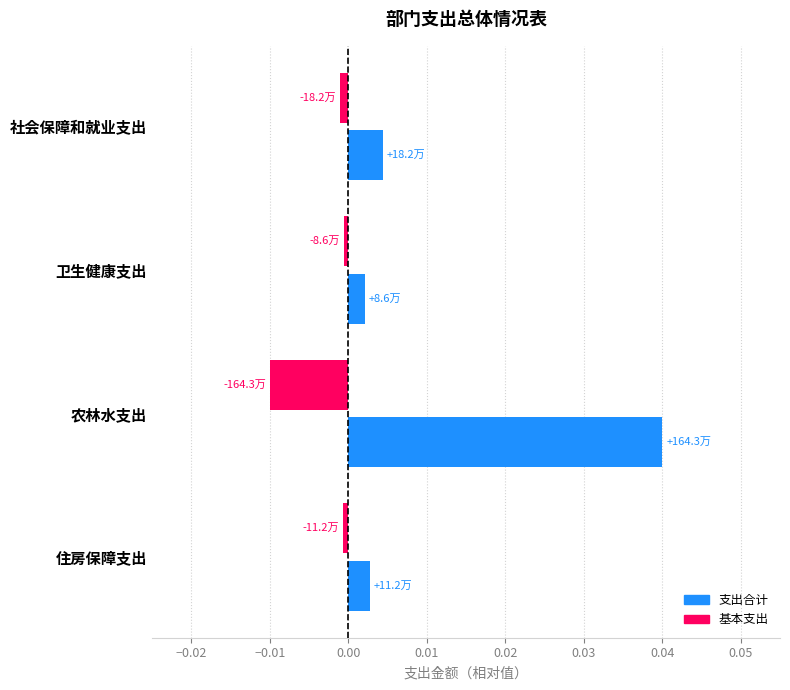

The 支出合计 series shows 0.0 at 住房保障支出. True or false?

True